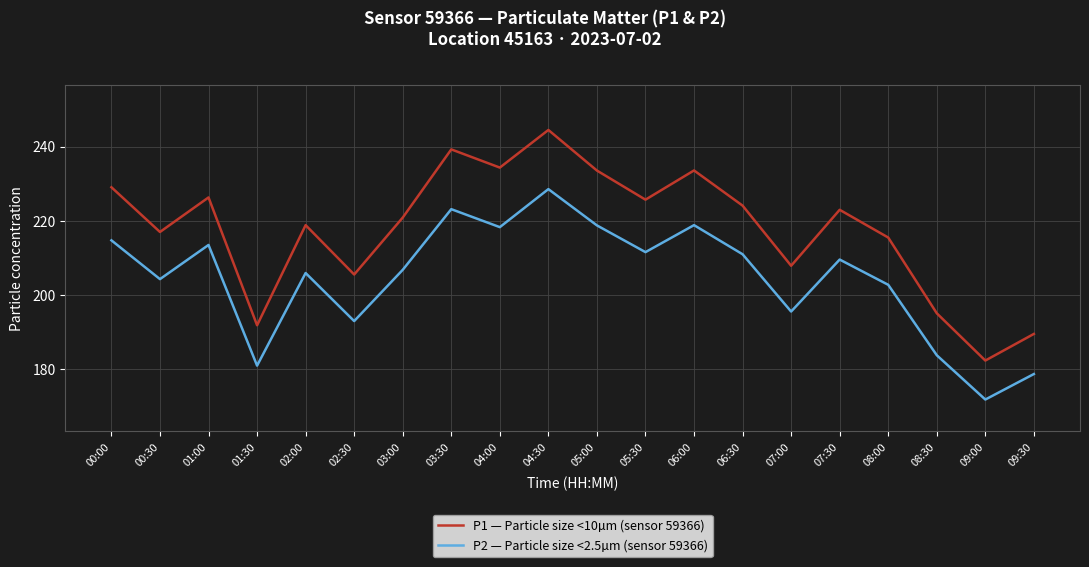

Which series has the largest total across all categories?

P1 — Particle size <10µm (sensor 59366)